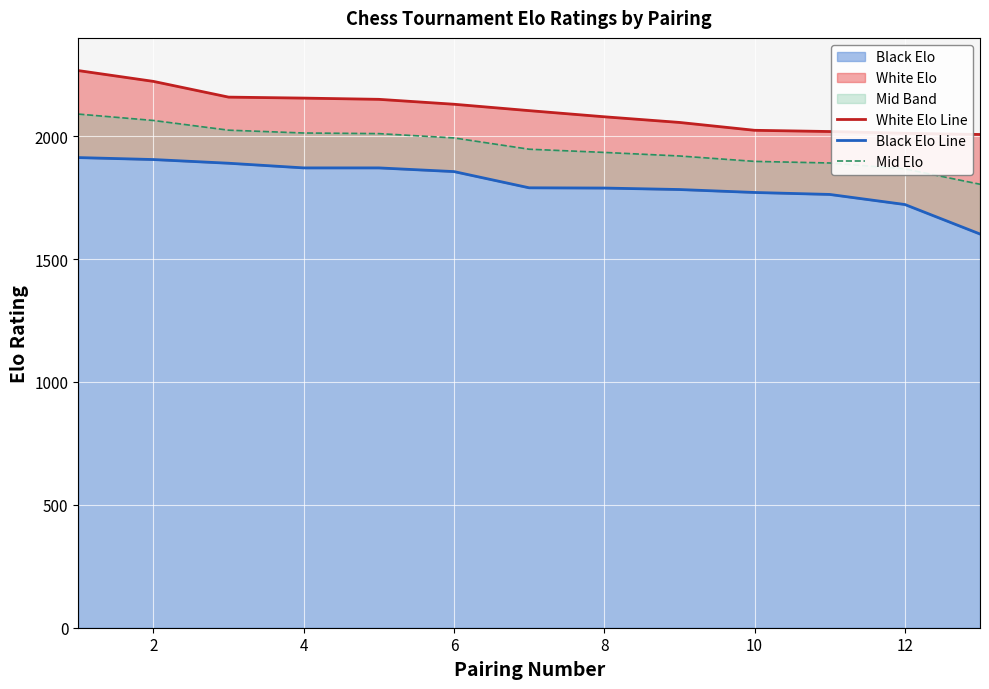

What is the minimum value for Black Elo?

1602